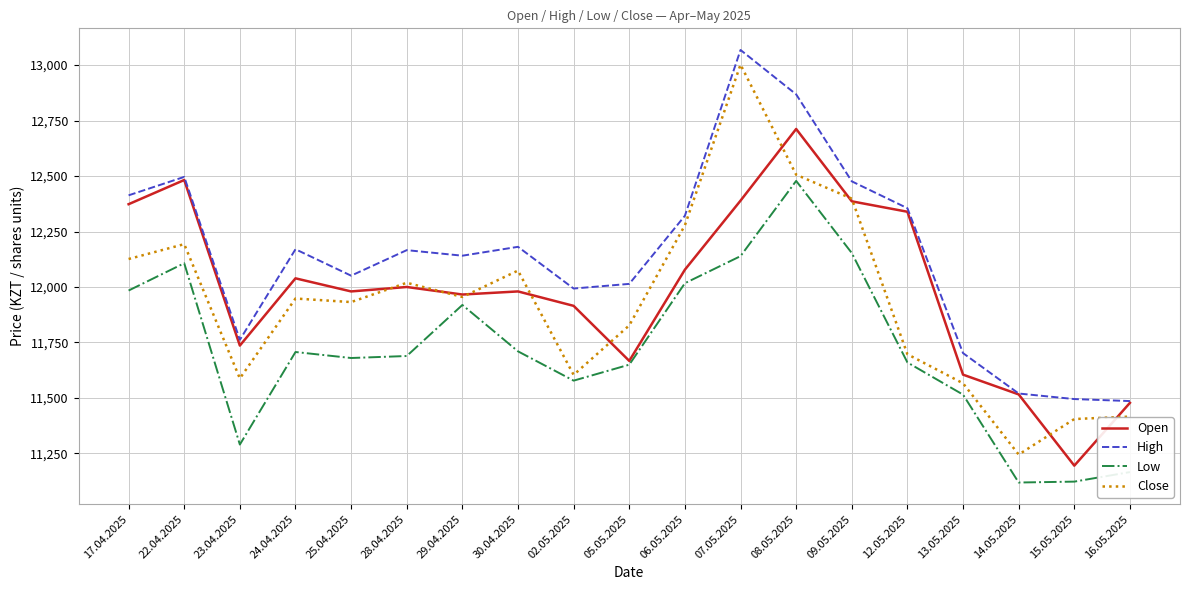

True or false: Low and High intersect in this chart.

False